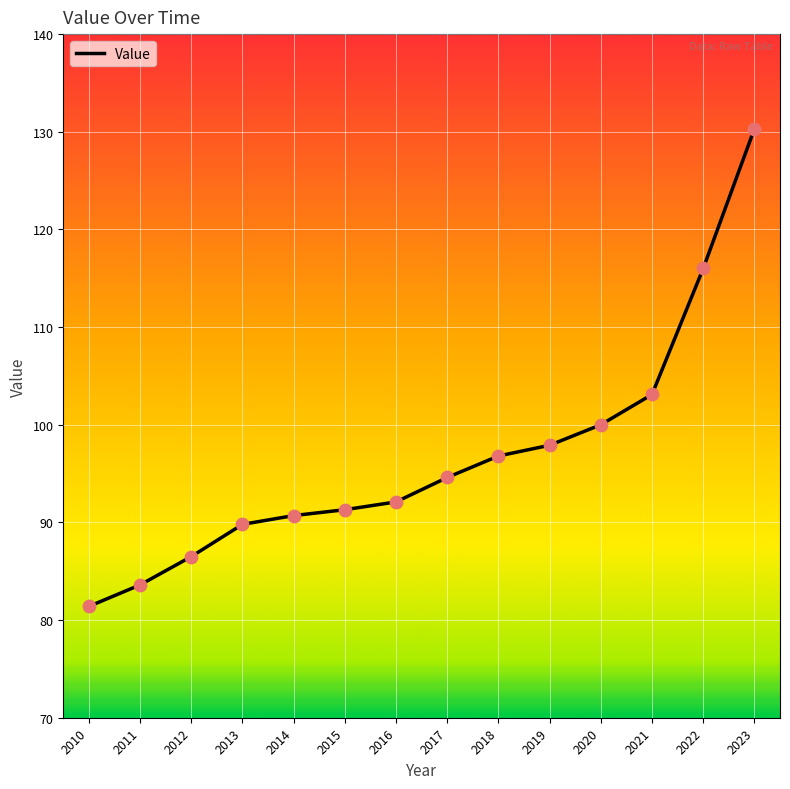

What is the change in value from 2010 to 2016?

+10.7